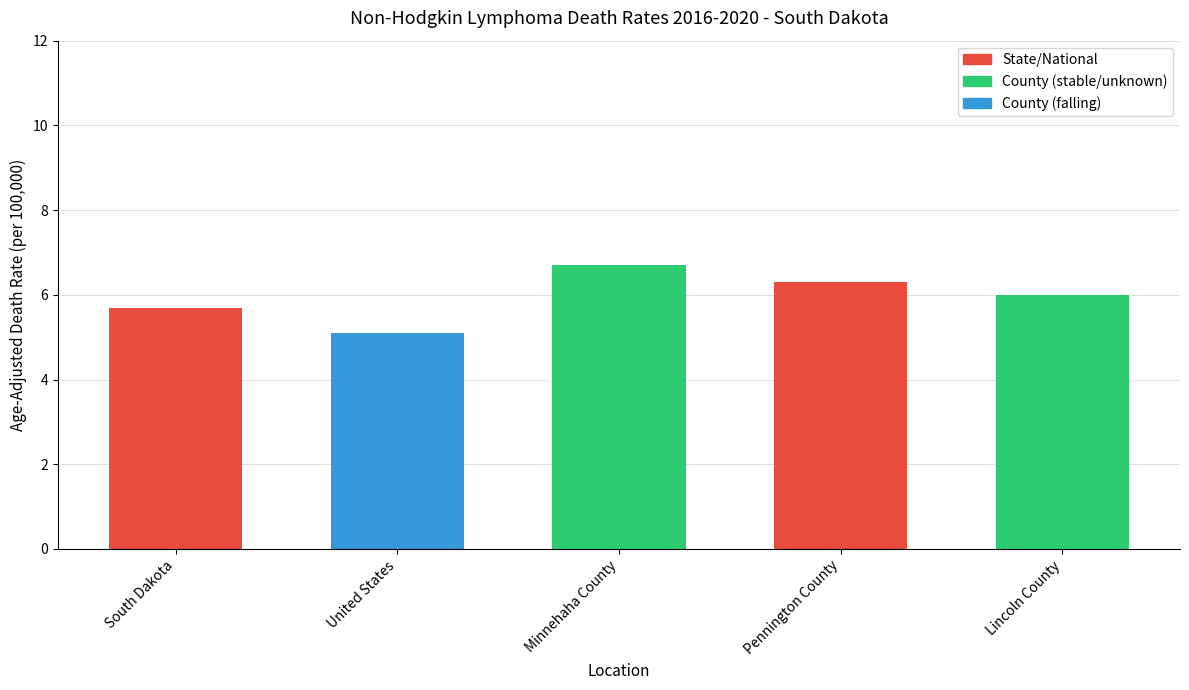

What is the change in value from Minnehaha County to Lincoln County?

-0.7